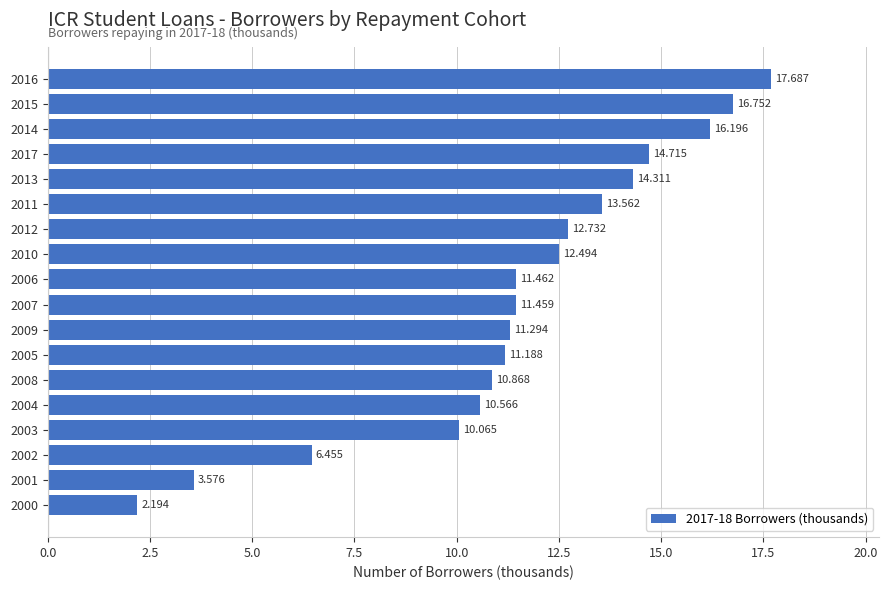

How many series are shown in this chart?

1